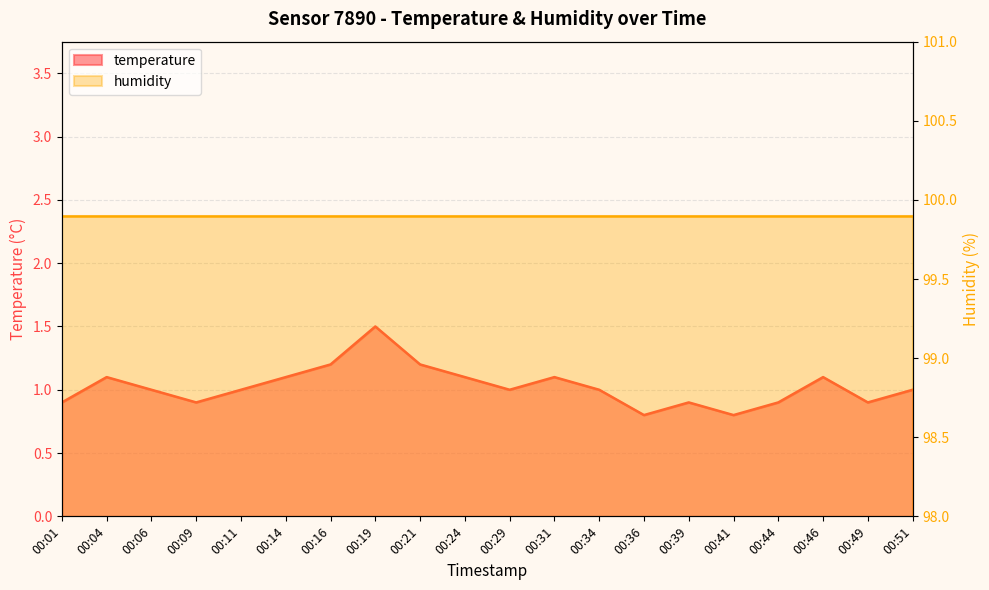

Rank the categories by value from lowest to highest.

00:36, 00:41, 00:01, 00:09, 00:39, 00:44, 00:49, 00:06, 00:11, 00:29, 00:34, 00:51, 00:04, 00:14, 00:24, 00:31, 00:46, 00:16, 00:21, 00:19